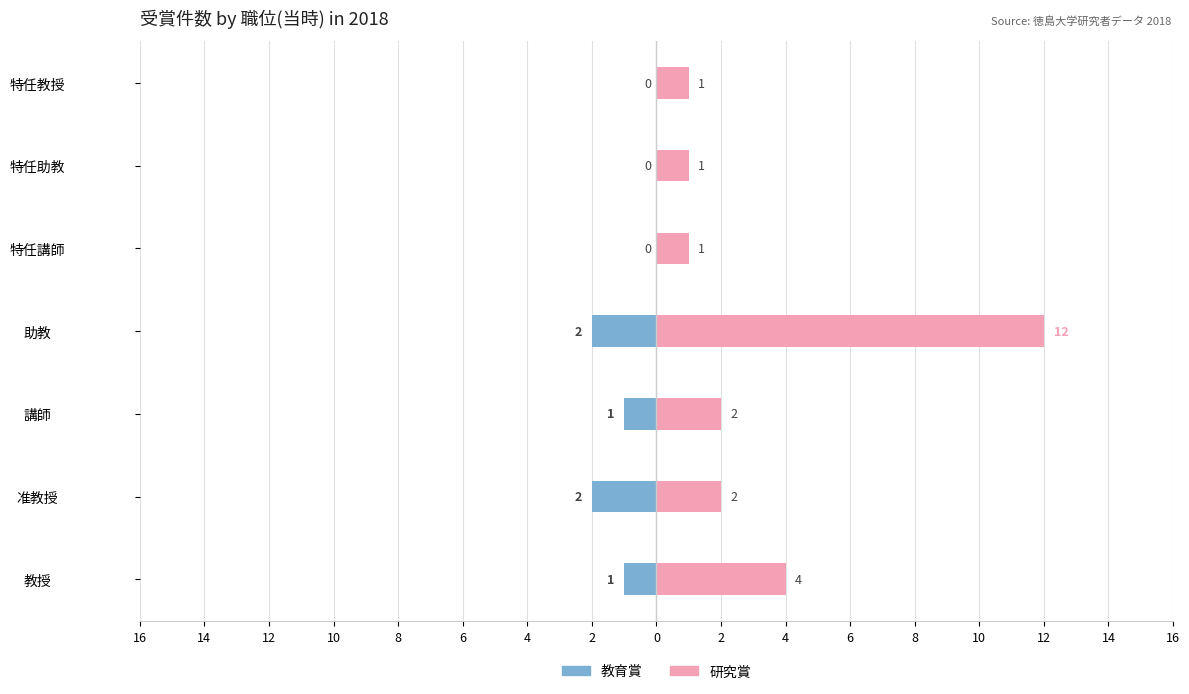

At how many categories does at least one series exceed 1?

4